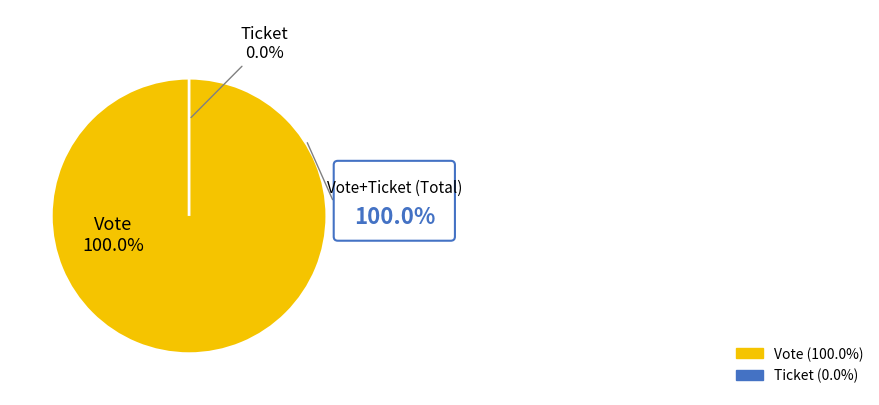

Rank the categories by value from lowest to highest.

Ticket, Vote